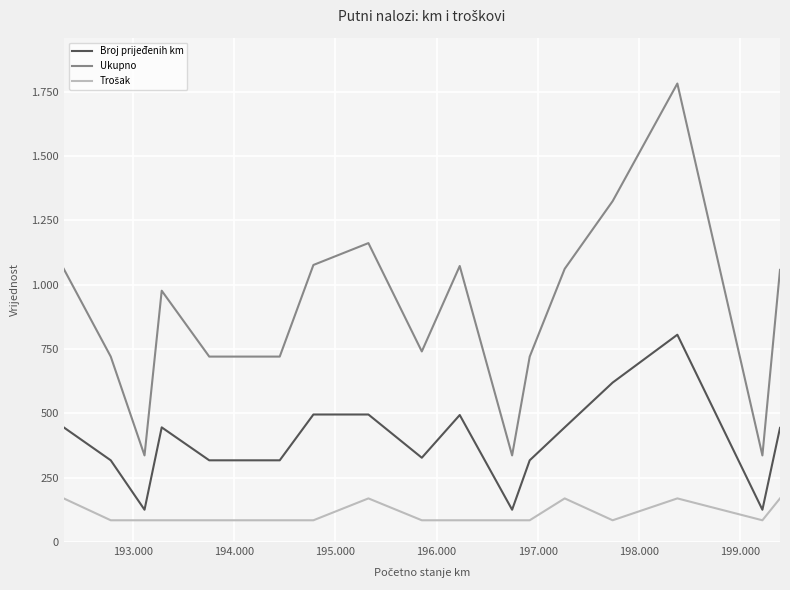

How many data points in Broj prijeđenih km are above 444?

8